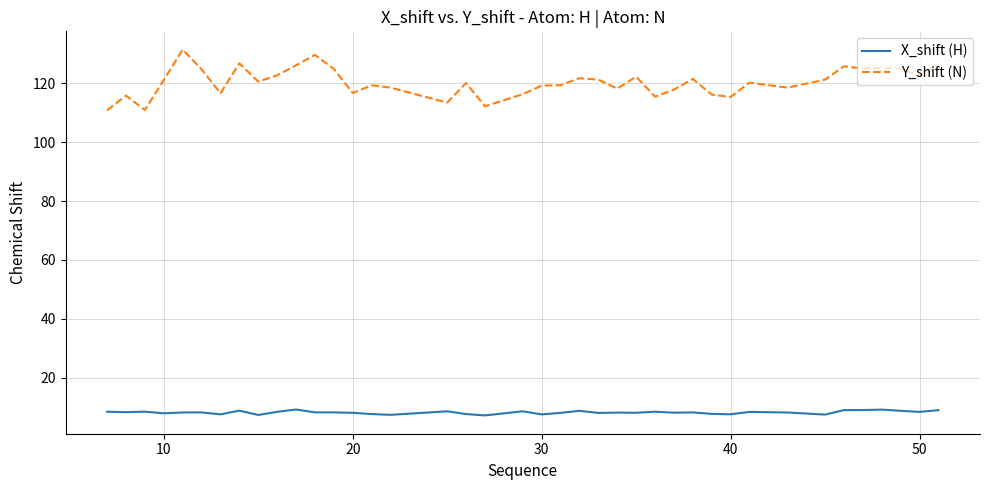

What is the minimum value shown in the chart?

7.2